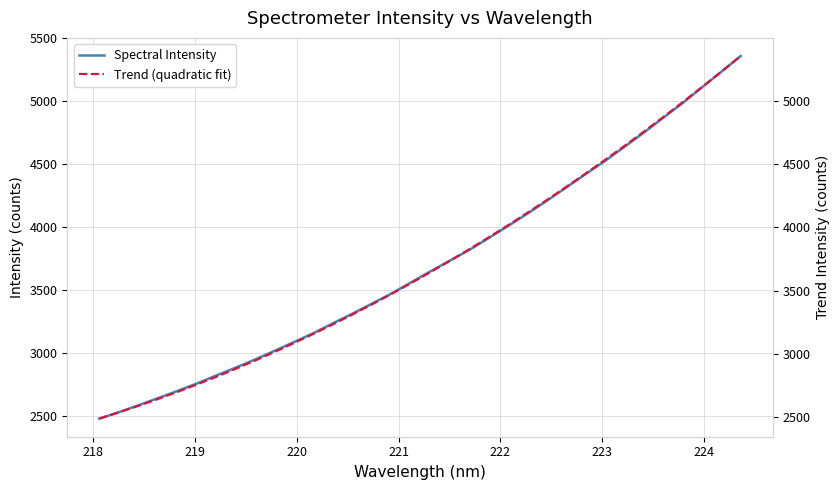

Rank the series by their average value, from highest to lowest.

Trend (quadratic fit), Spectral Intensity